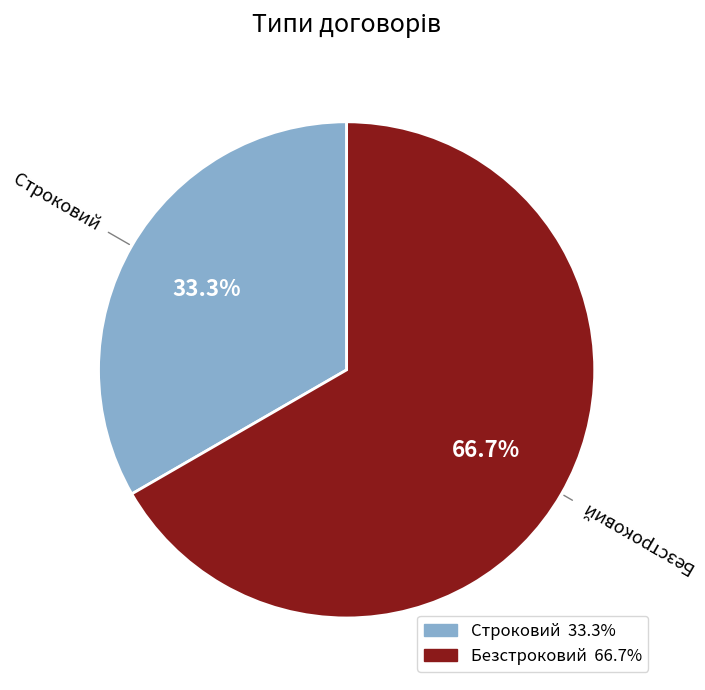

Does Строковий represent more than half of the total?

No